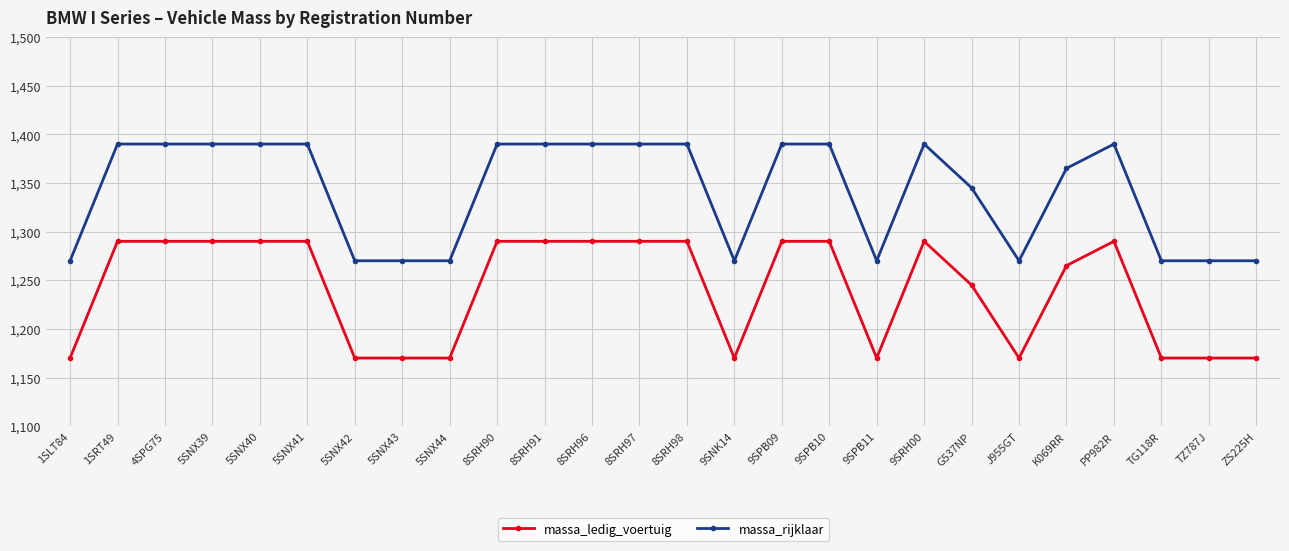

List the series in order of their peak value, highest first.

massa_rijklaar, massa_ledig_voertuig